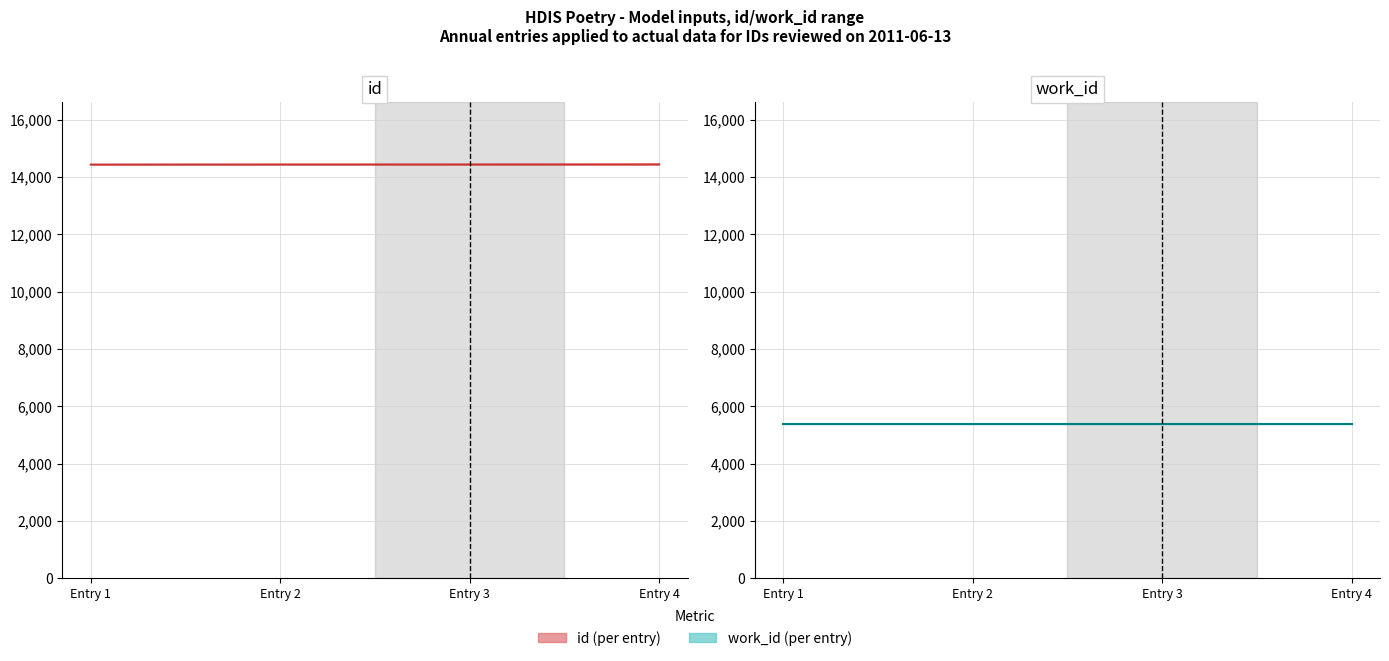

Reading left to right, extract all data points from this chart.

id: Entry 1=14432	Entry 2=14435	Entry 3=14436	Entry 4=14439
work_id: Entry 1=5366	Entry 2=5366	Entry 3=5366	Entry 4=5366